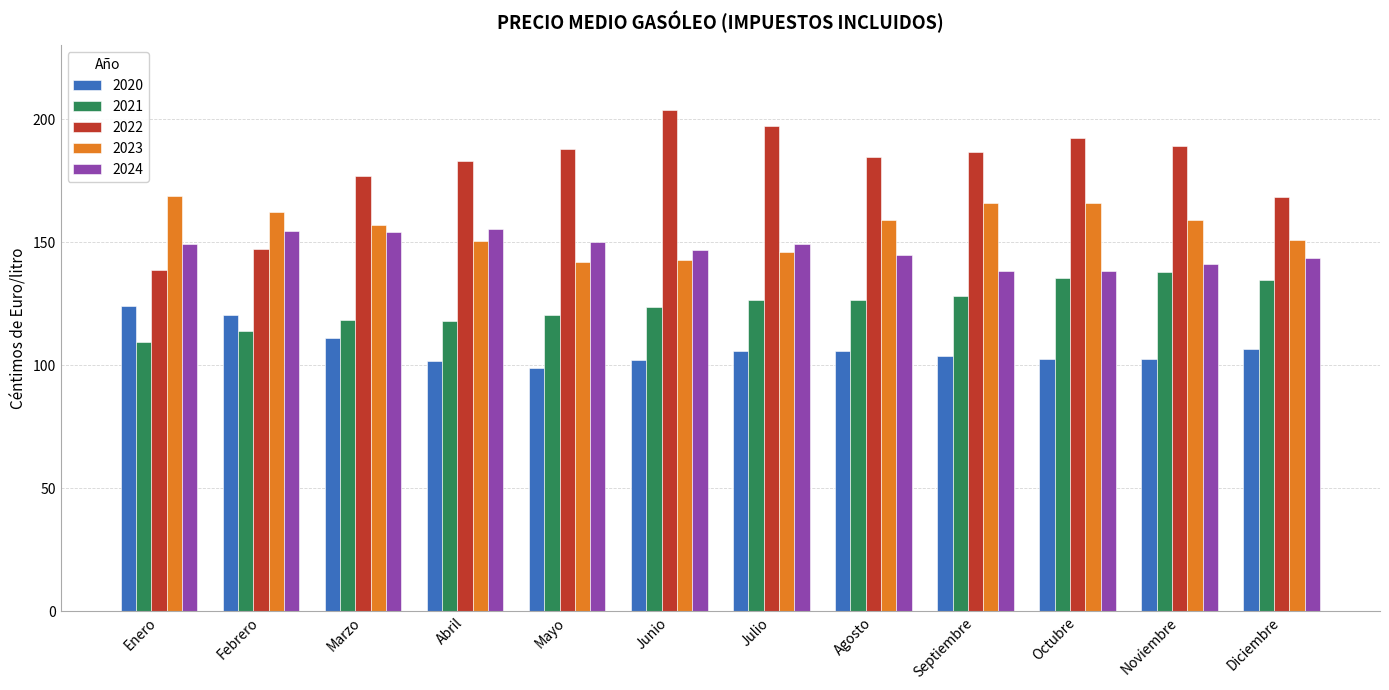

The 2022 series shows 189.3 at Noviembre. True or false?

True